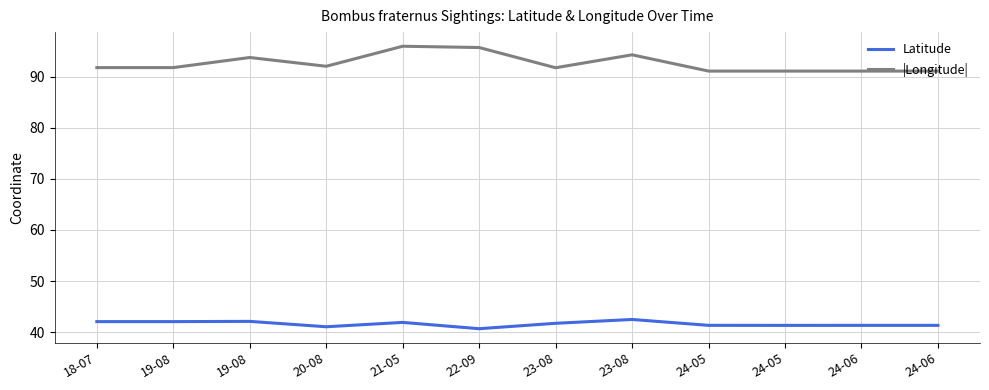

What is the sum of all |Longitude| values?

1111.3